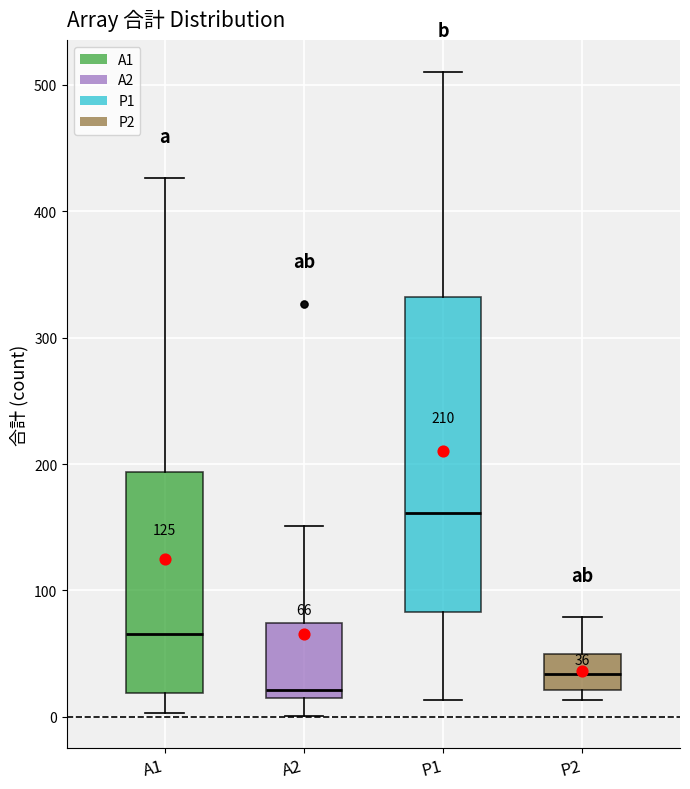

Which box is the tallest, from its lower edge to its upper edge?

P1